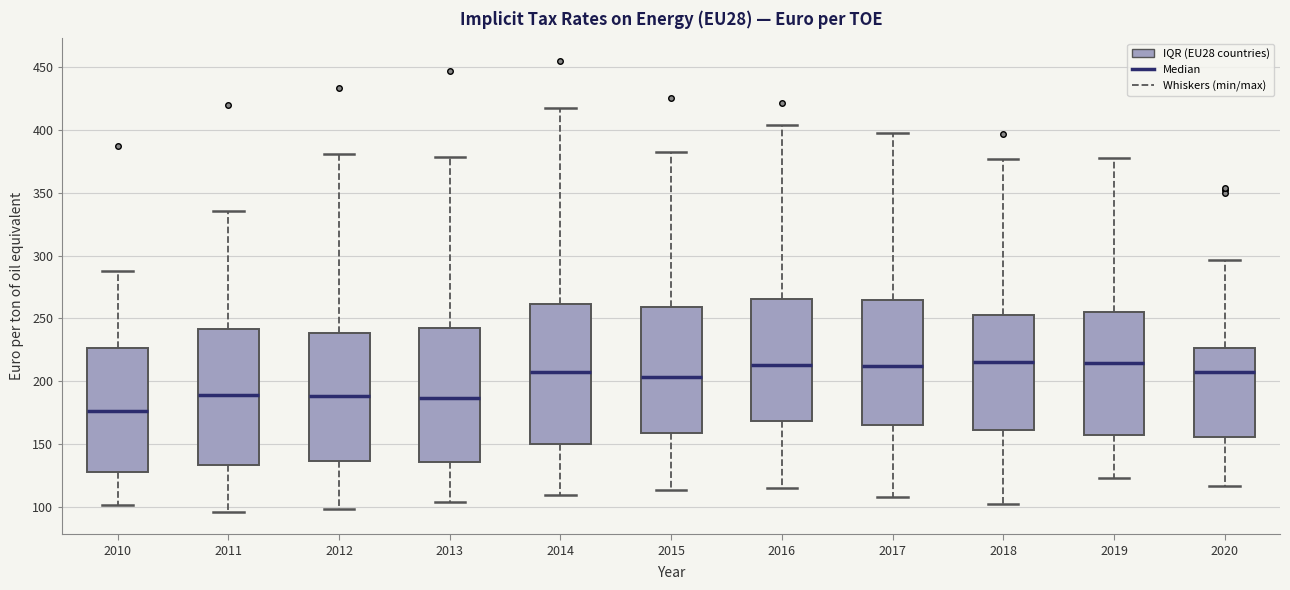

Reading left to right, transcribe this box plot: for each box, give where its median line is, the range the box spans, and where its two whiskers end, as read against the y-axis. The values are not printed on the chart, so give them approximately, as read against the axis.

2010: median 175, box 130 to 225, whiskers 100 to 290
2011: median 190, box 135 to 240, whiskers 95 to 335
2012: median 190, box 135 to 240, whiskers 100 to 380
2013: median 185, box 135 to 240, whiskers 105 to 380
2014: median 205, box 150 to 260, whiskers 110 to 420
2015: median 205, box 160 to 260, whiskers 115 to 380
2016: median 215, box 170 to 265, whiskers 115 to 405
2017: median 210, box 165 to 265, whiskers 110 to 395
2018: median 215, box 160 to 255, whiskers 105 to 375
2019: median 215, box 160 to 255, whiskers 125 to 375
2020: median 210, box 155 to 225, whiskers 115 to 295